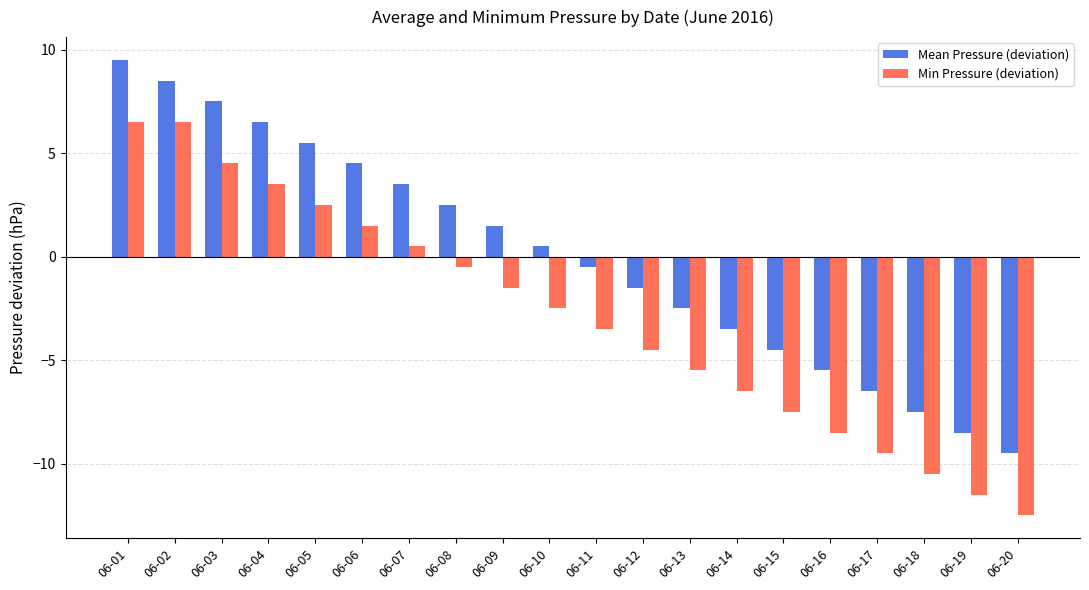

Which series changed the most between 06-02 and 06-03?

Min Pressure (deviation)